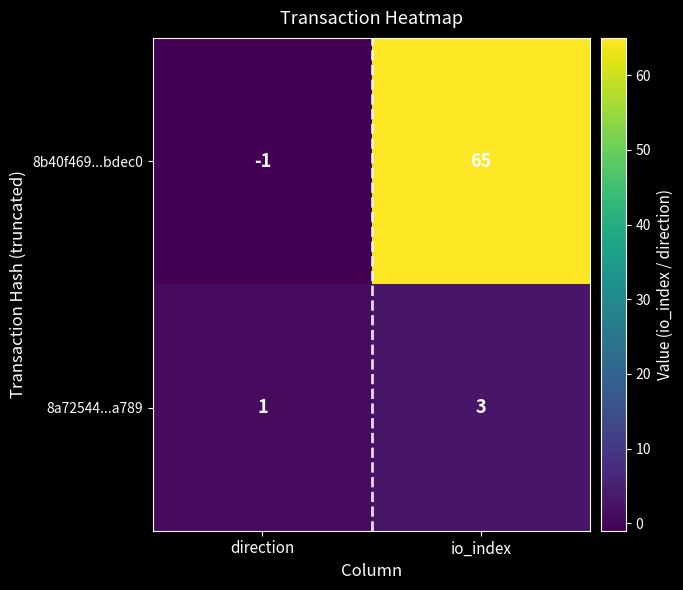

What is the spread (max minus min) of values at io_index?

62